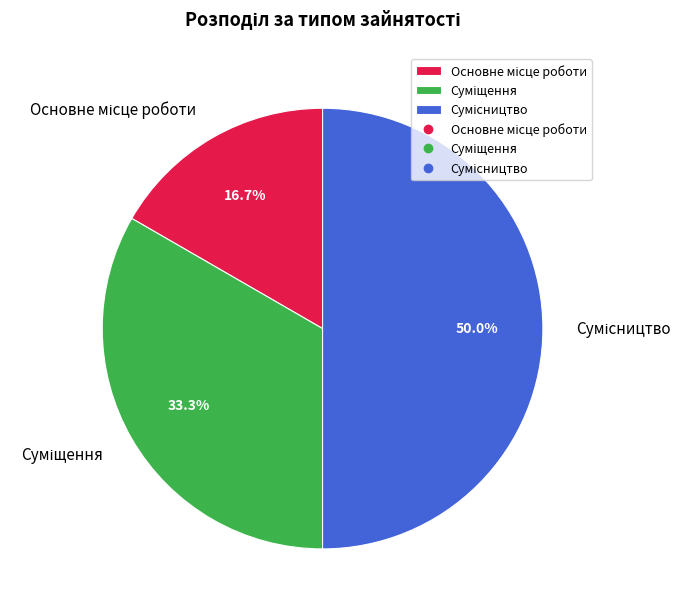

Approximately how many times larger is the value at Сумісництво compared to Суміщення?

1.5